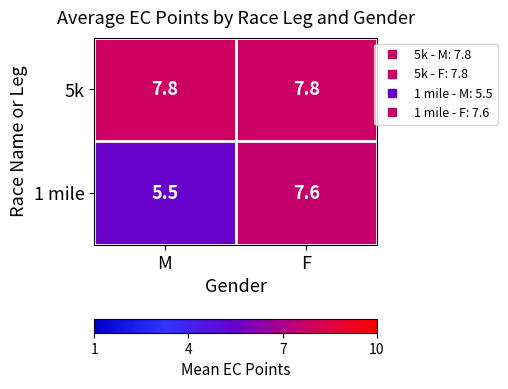

Reading left to right, list all the values displayed in this chart.

5k: 7.8	7.8
1 mile: 5.5	7.6